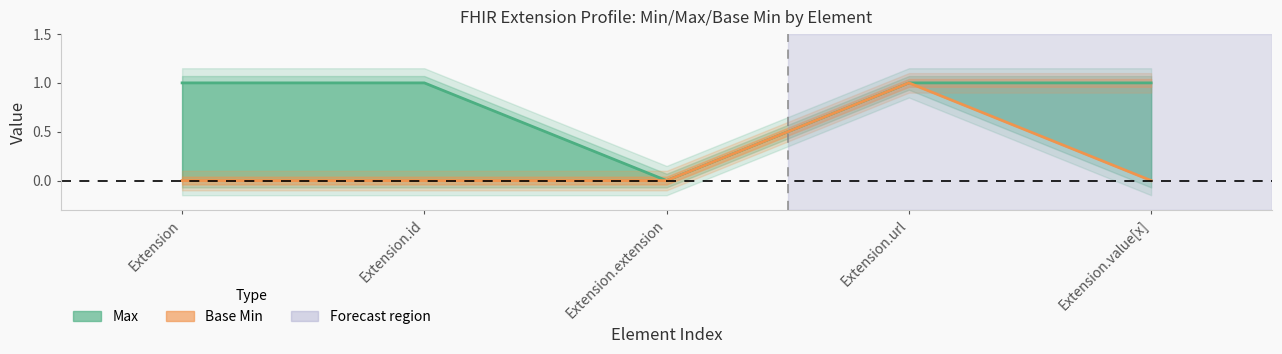

At how many categories does at least one series exceed 0?

4